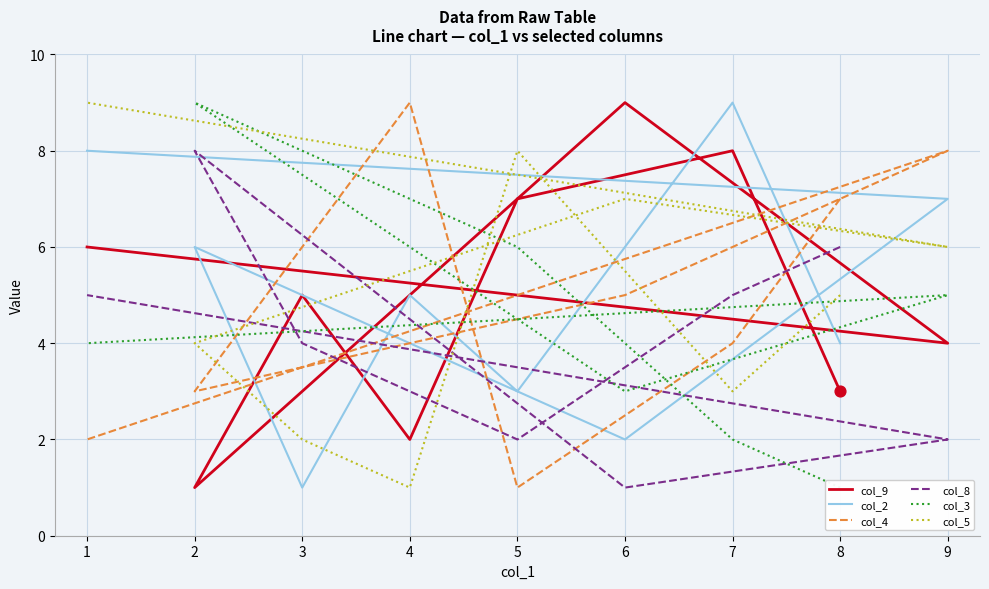

What are all the series names shown in the legend?

col_9, col_2, col_4, col_8, col_3, col_5